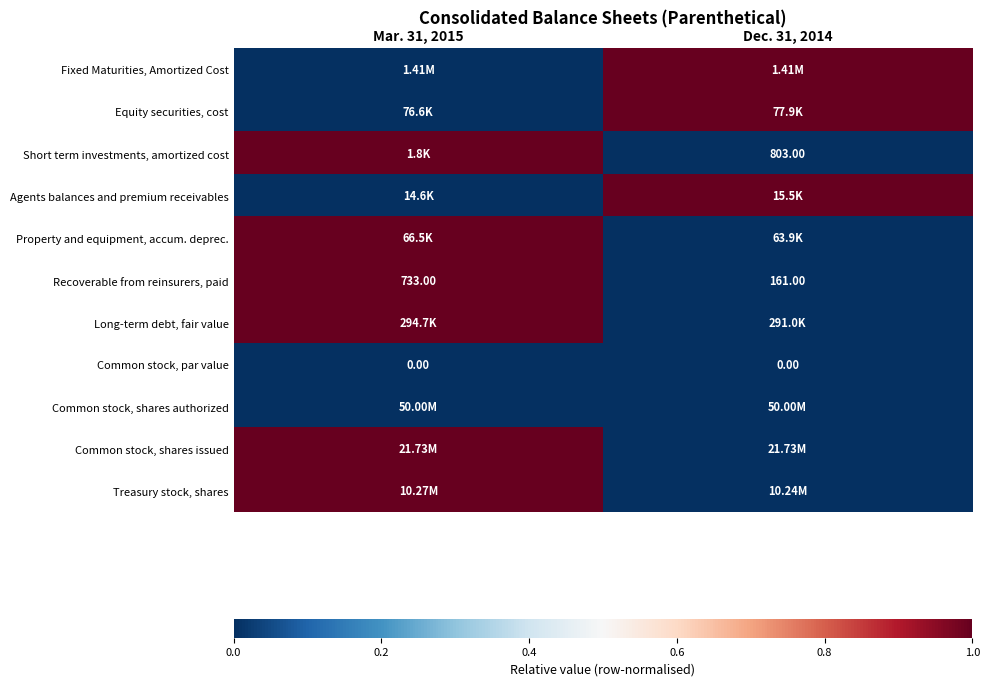

What is the sum of all Recoverable from reinsurers, paid values?

894